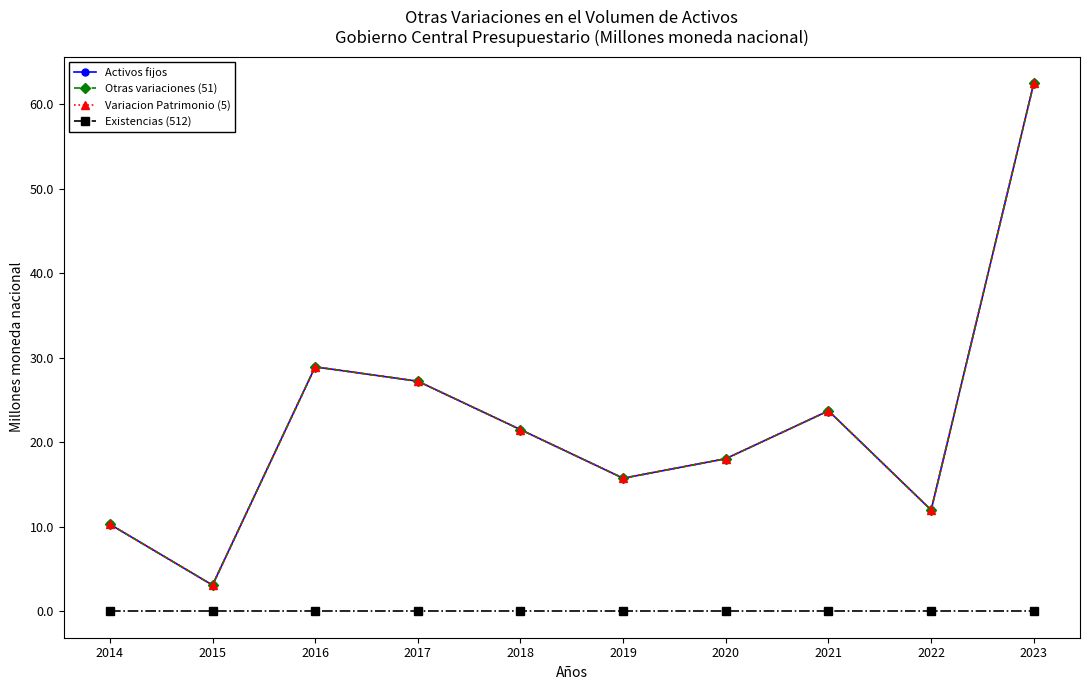

At 2014, list the series in order from smallest to largest.

Existencias (512), Activos fijos, Otras variaciones (51), Variacion Patrimonio (5)